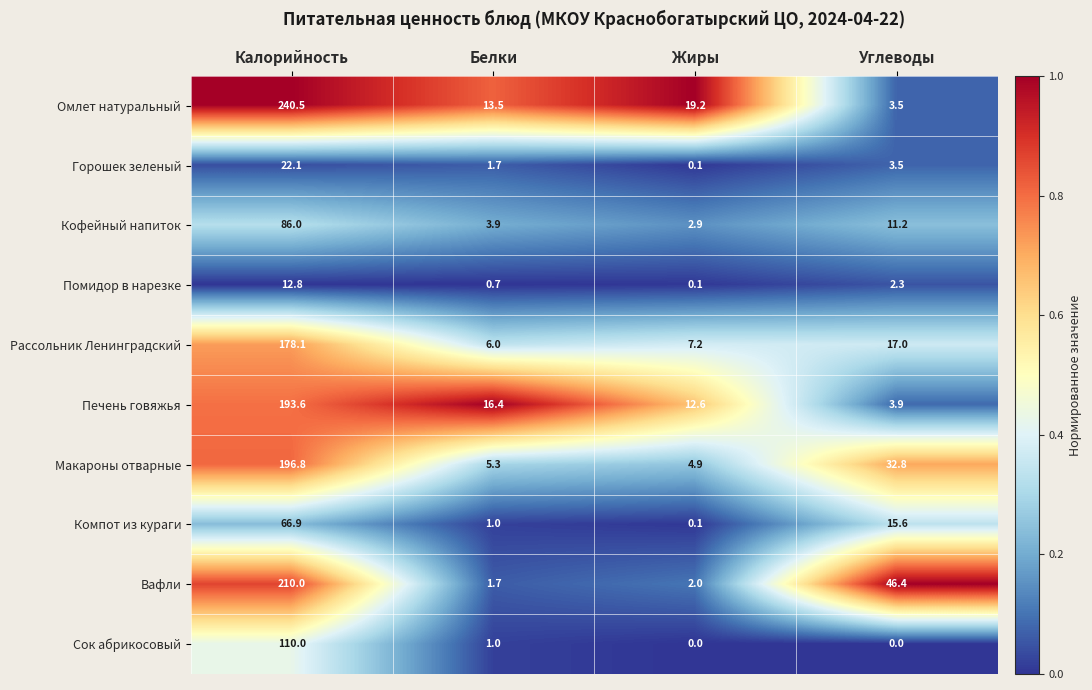

Between Белки and Углеводы, which series saw the biggest shift?

Вафли